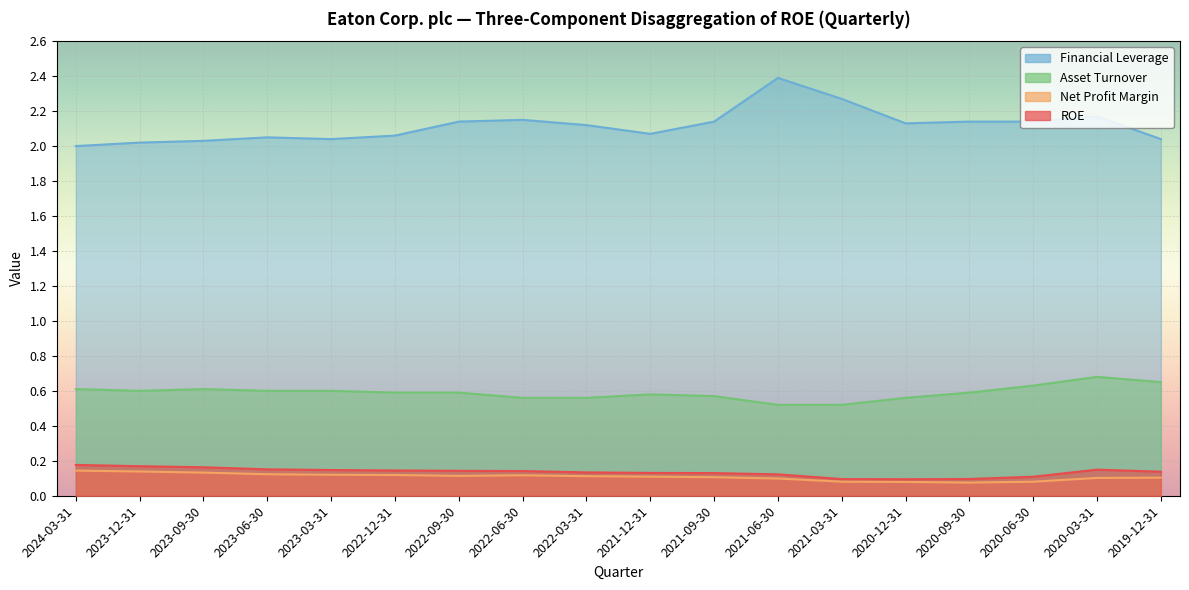

True or false: Asset Turnover and Financial Leverage cross at least once.

False